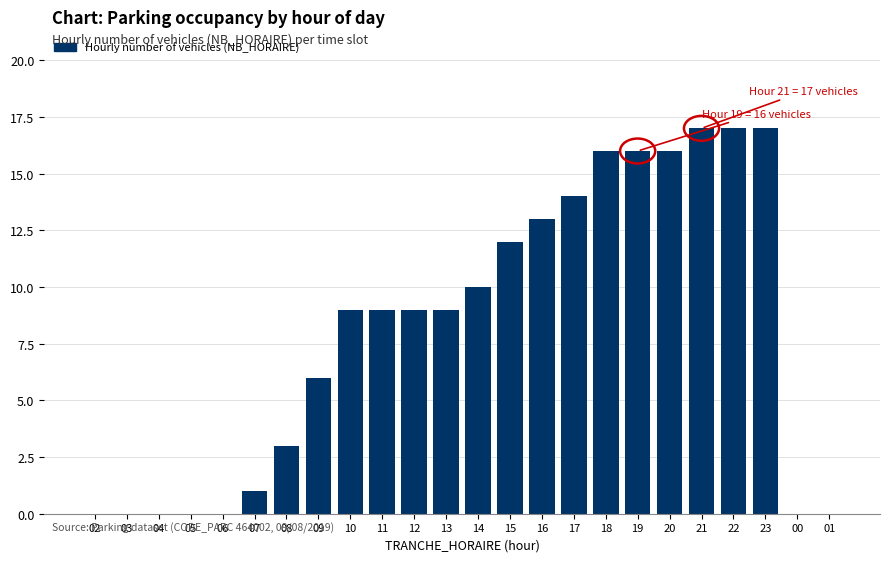

Reading left to right, what are all the values shown in this chart?

02=0	03=0	04=0	05=0	06=0	07=1	08=3	09=6	10=9	11=9	12=9	13=9	14=10	15=12	16=13	17=14	18=16	19=16	20=16	21=17	22=17	23=17	00=0	01=0